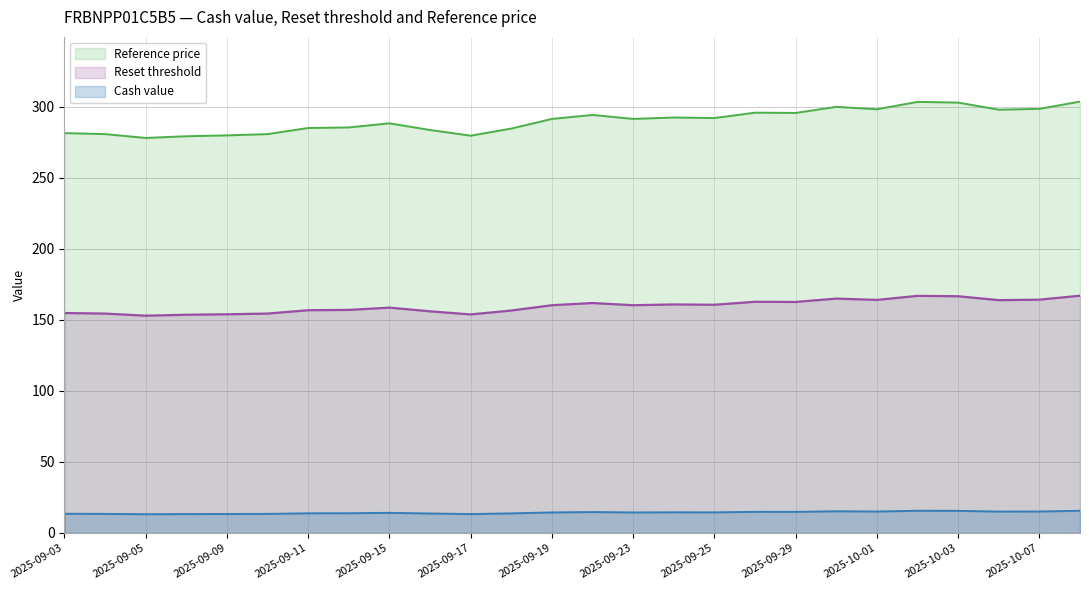

Which category has the highest value across all series?

2025-10-08